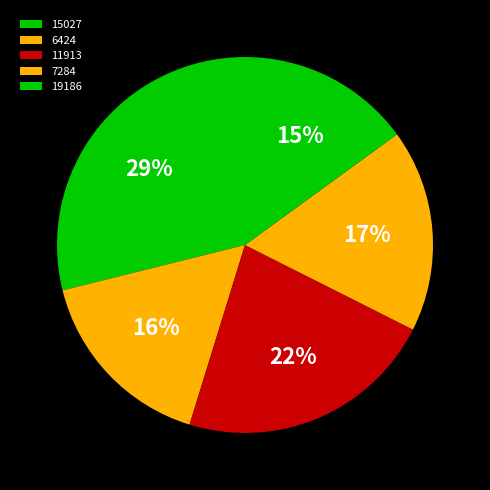

Rank the categories by value from highest to lowest.

15027, 11913, 7284, 6424, 19186